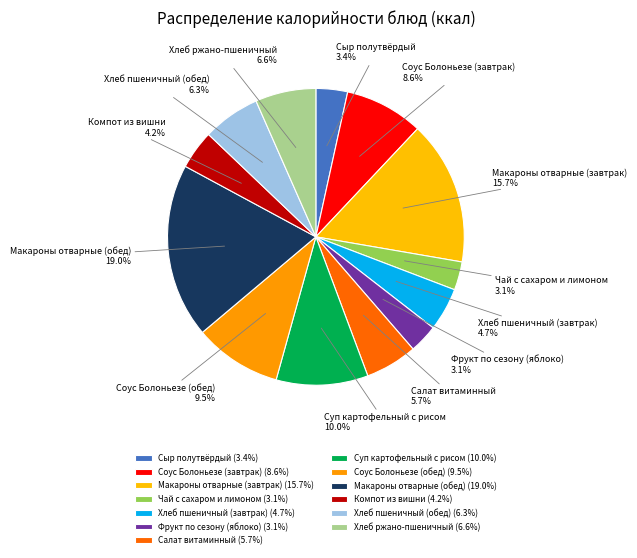

To the nearest percent, what percentage of the pie is Суп картофельный с рисом?

10%